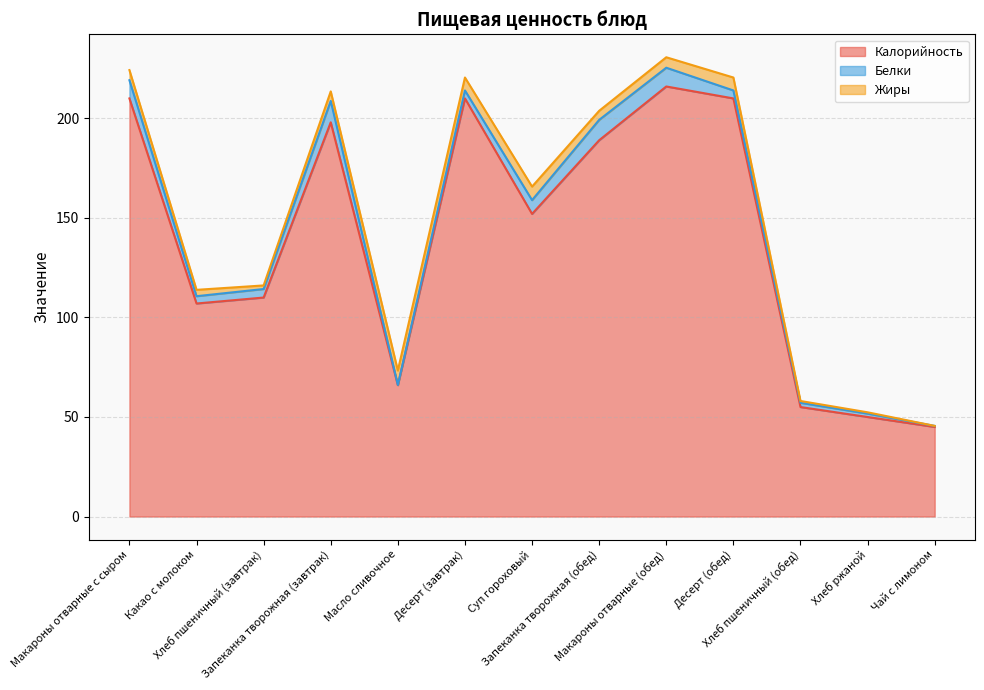

Reading left to right, list all the values displayed in this chart.

Калорийность: Макароны отварные с сыром=210.0	Какао с молоком=107.0	Хлеб пшеничный (завтрак)=110.0	Запеканка творожная (завтрак)=198.0	Масло сливочное=66.0	Десерт (завтрак)=210.0	Суп гороховый=152.0	Запеканка творожная (обед)=189.0	Макароны отварные (обед)=216.0	Десерт (обед)=210.0	Хлеб пшеничный (обед)=55.0	Хлеб ржаной=50.0	Чай с лимоном=45.0
Белки: Макароны отварные с сыром=9.1	Какао с молоком=3.7	Хлеб пшеничный (завтрак)=4.3	Запеканка творожная (завтрак)=10.7	Масло сливочное=0.1	Десерт (завтрак)=4.0	Суп гороховый=6.9	Запеканка творожная (обед)=10.2	Макароны отварные (обед)=9.4	Десерт (обед)=4.0	Хлеб пшеничный (обед)=2.1	Хлеб ржаной=1.7	Чай с лимоном=0.5
Жиры: Макароны отварные с сыром=5.1	Какао с молоком=3.2	Хлеб пшеничный (завтрак)=1.8	Запеканка творожная (завтрак)=4.8	Масло сливочное=7.2	Десерт (завтрак)=6.5	Суп гороховый=6.8	Запеканка творожная (обед)=4.5	Макароны отварные (обед)=5.2	Десерт (обед)=6.5	Хлеб пшеничный (обед)=0.9	Хлеб ржаной=0.7	Чай с лимоном=0.0